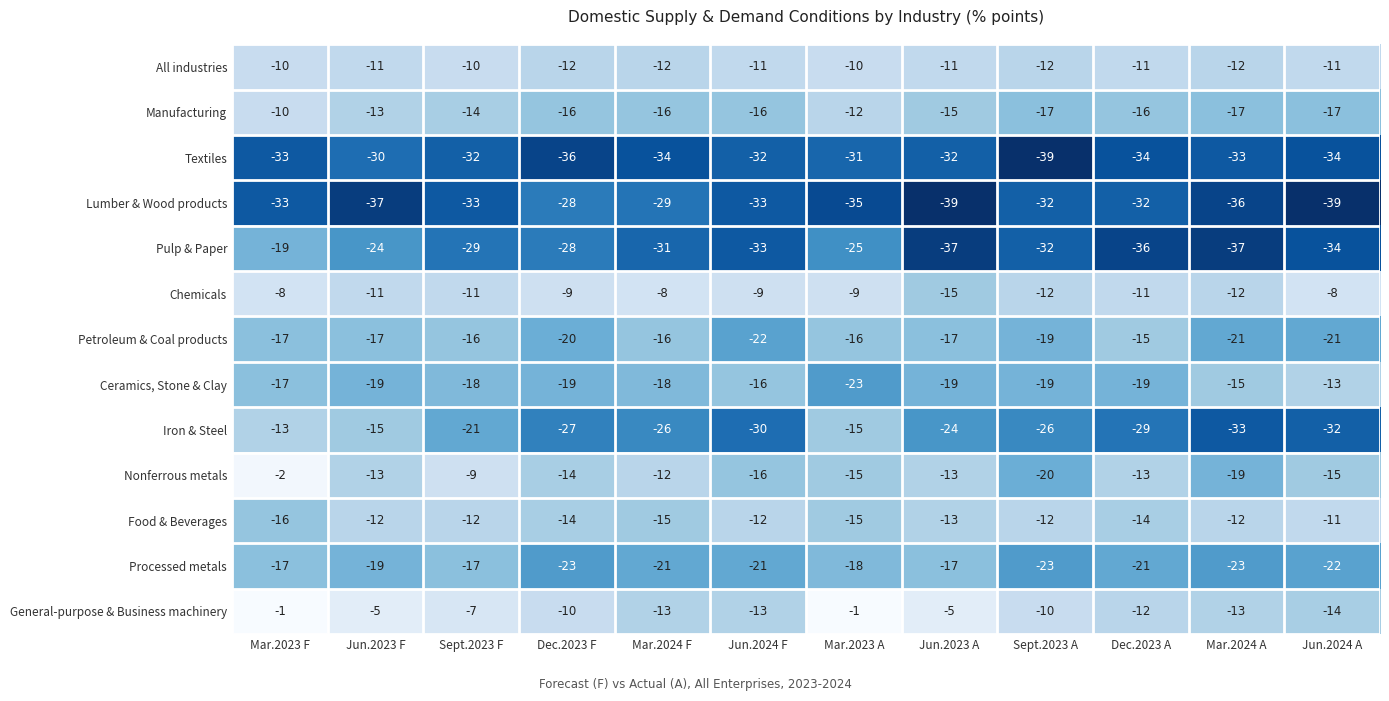

What is the spread (max minus min) of values at Dec.2023 F?

27